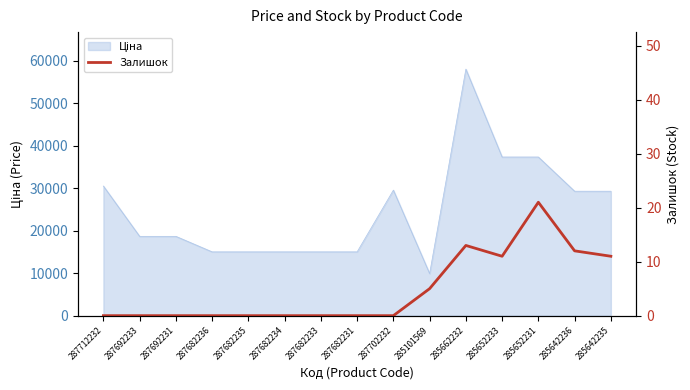

Reading left to right, extract all data points from this chart.

287712232=0	287692233=0	287692231=0	287682236=0	287682235=0	287682234=0	287682233=0	287682231=0	287702232=0	285101569=5	285662232=13	285652233=11	285652231=21	285642236=12	285642235=11